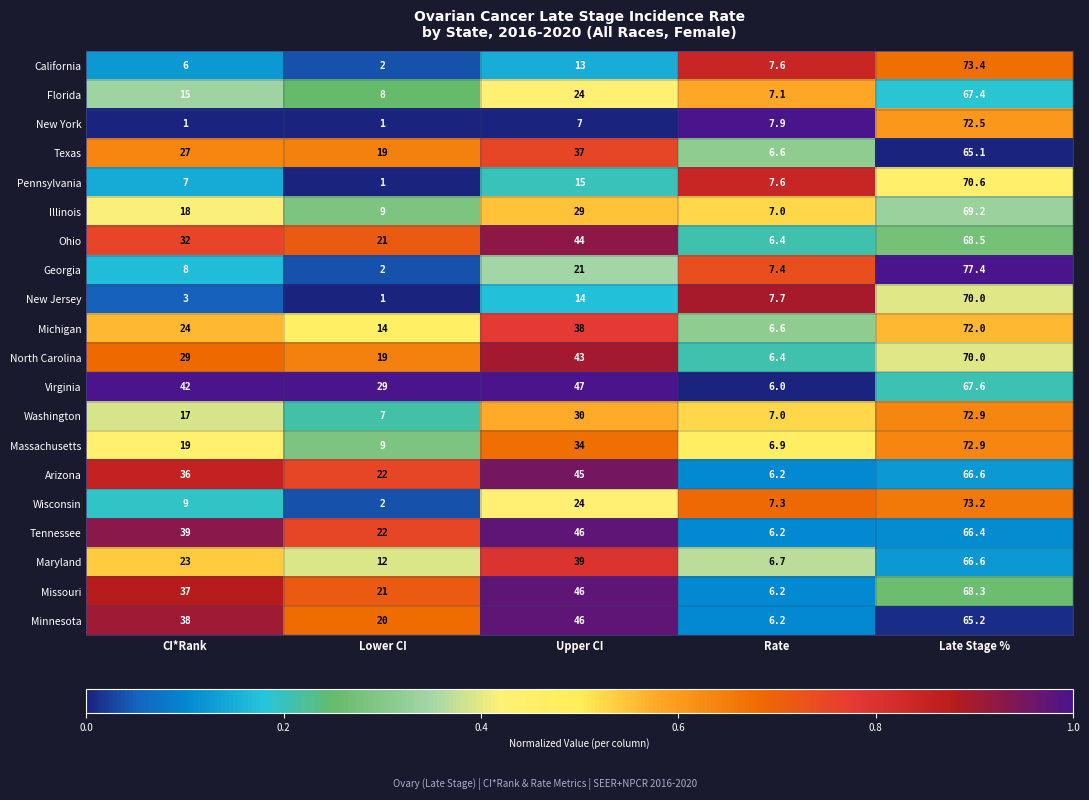

How many data points in Washington are less than 17?

2